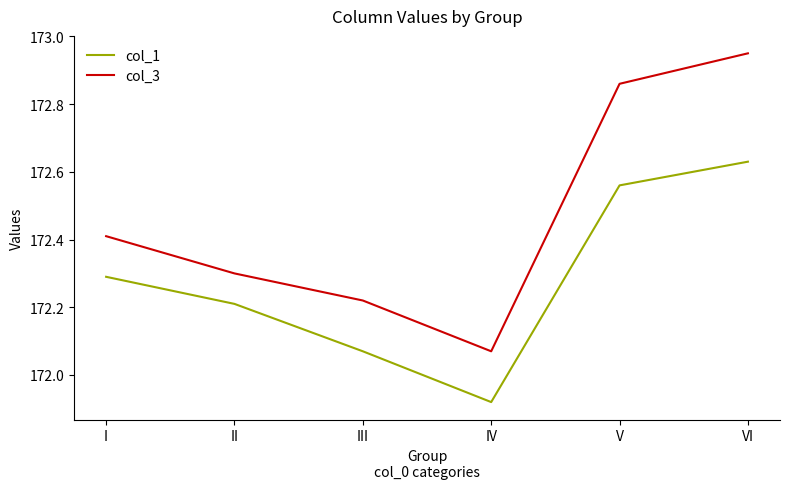

True or false: col_1 and col_3 cross at least once.

False